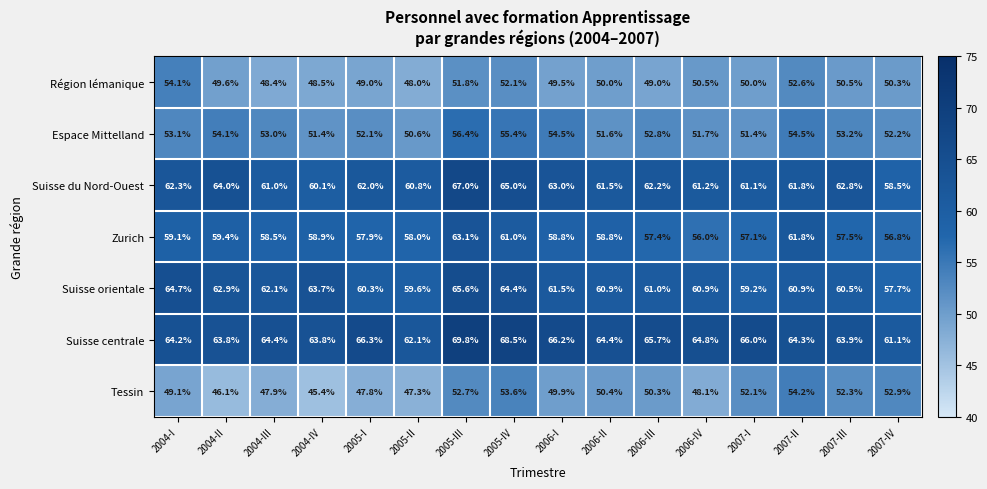

How many distinct data groups are displayed?

7